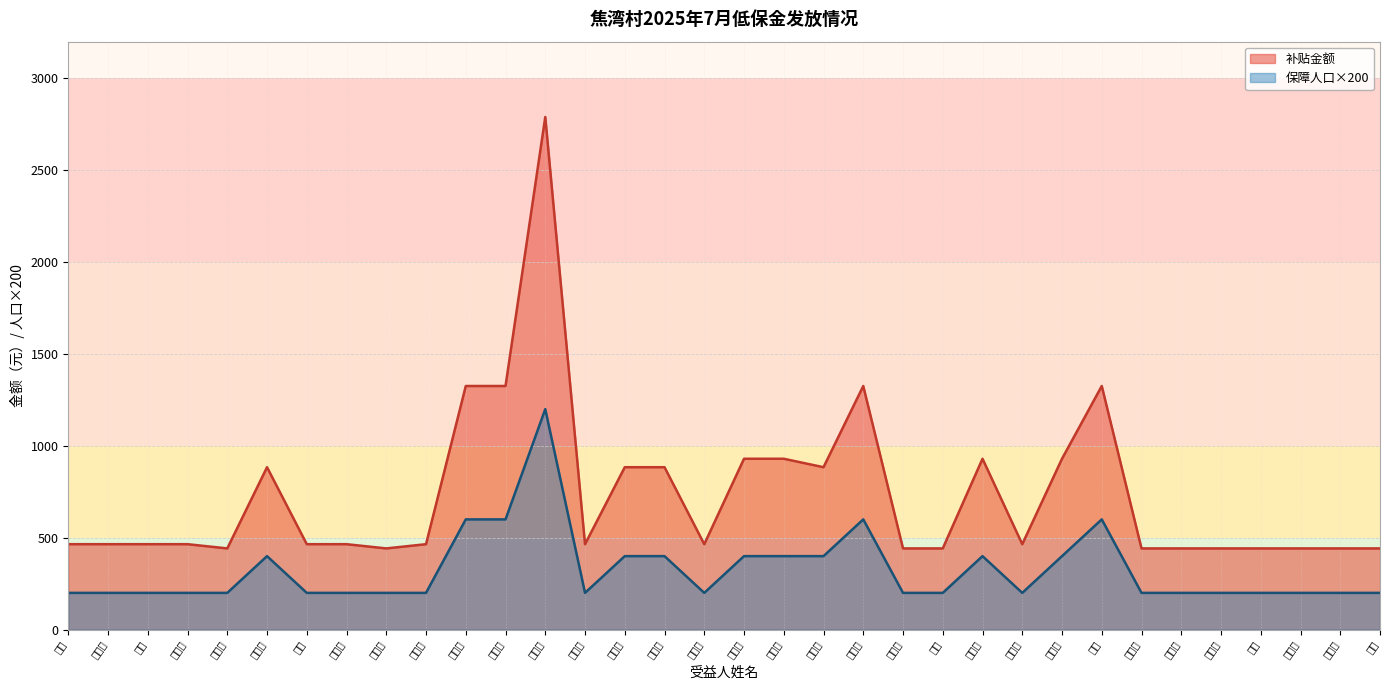

Where is the first local minimum for 保障人口?

刘姣女